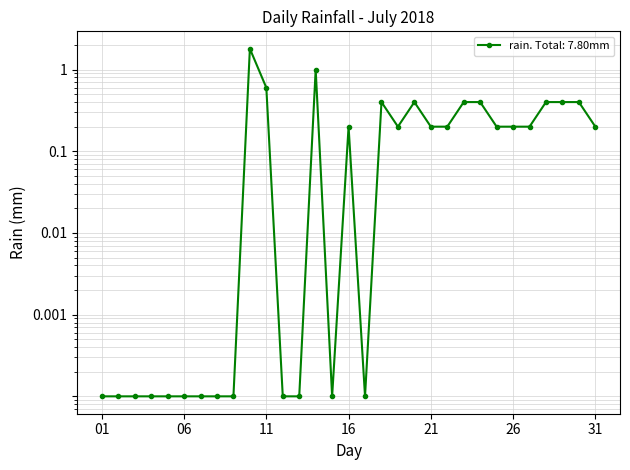

How many lines are shown in the chart?

1